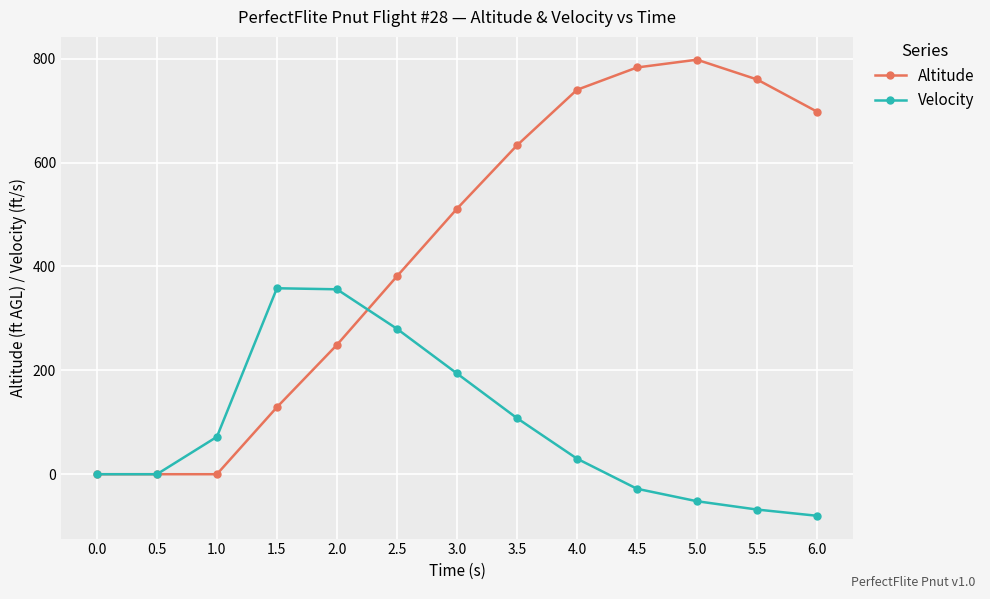

How many lines are shown in the chart?

2